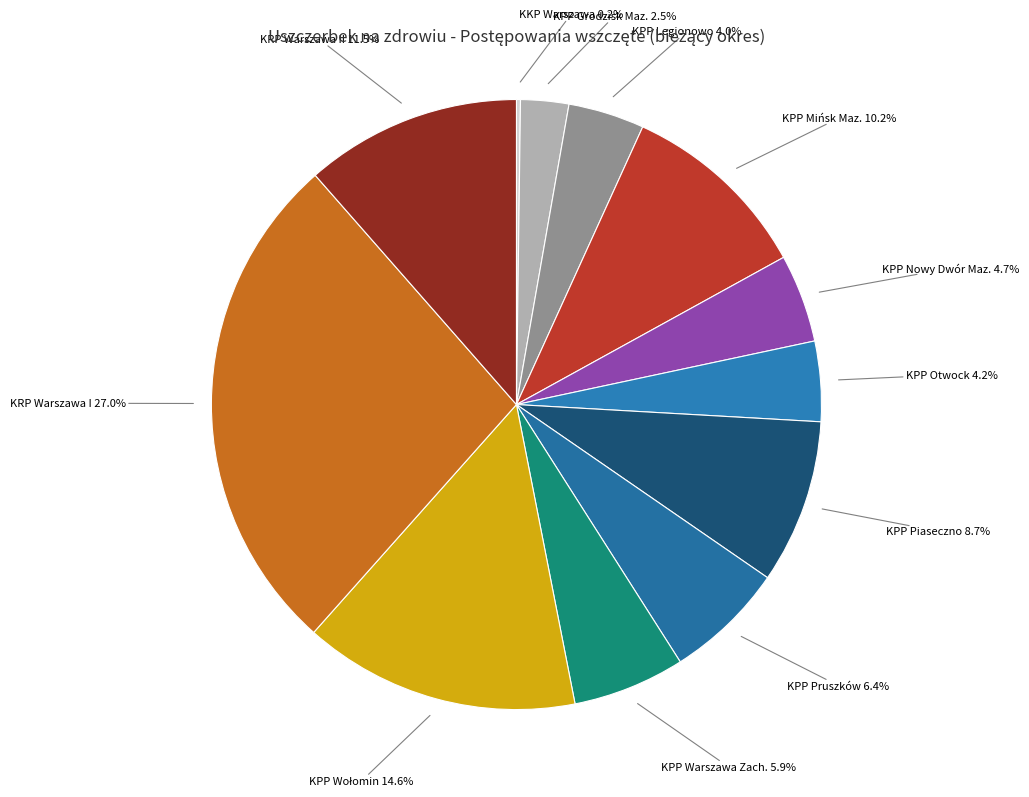

What portion of the pie excludes KPP Grodzisk Maz.?

97.5%